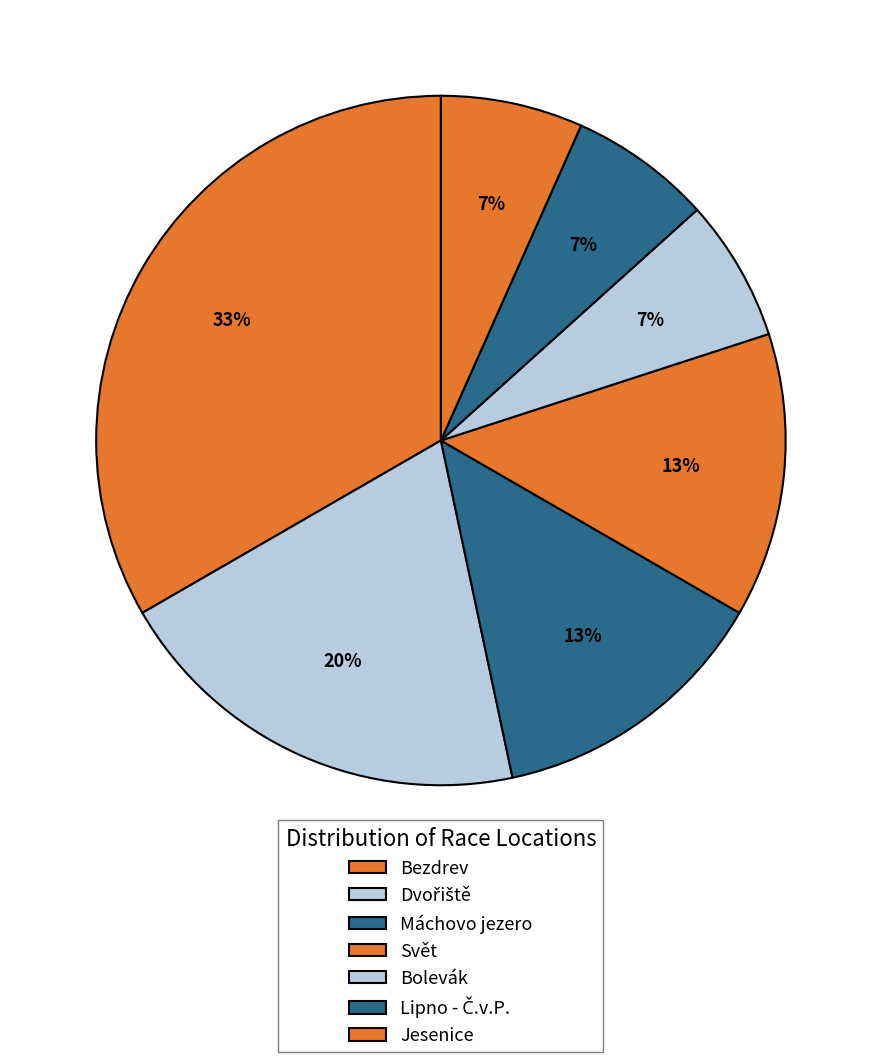

Count the number of slices in the pie.

7